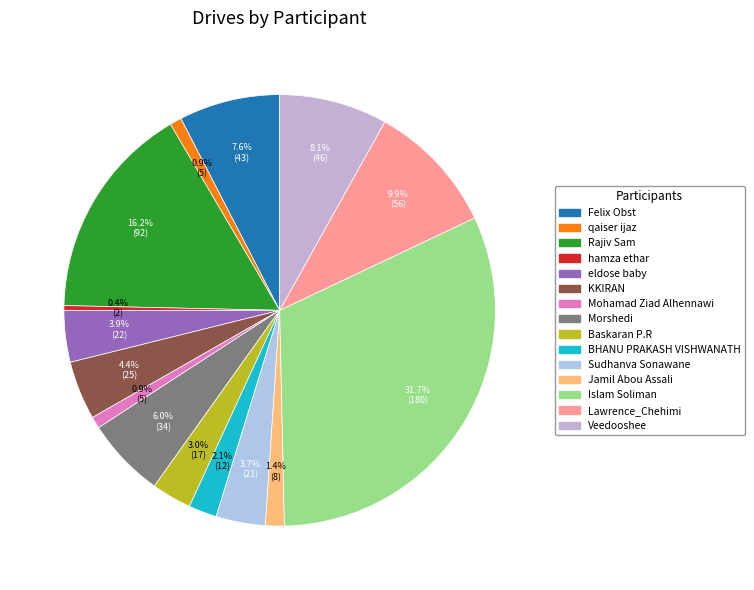

The Morshedi slice represents 6% of the pie. True or false?

True